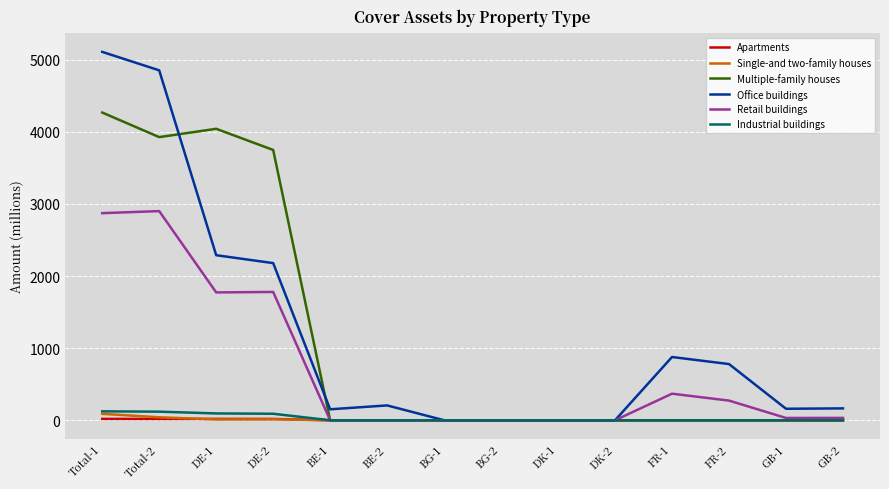

Which series has the largest range (max minus min)?

Office buildings